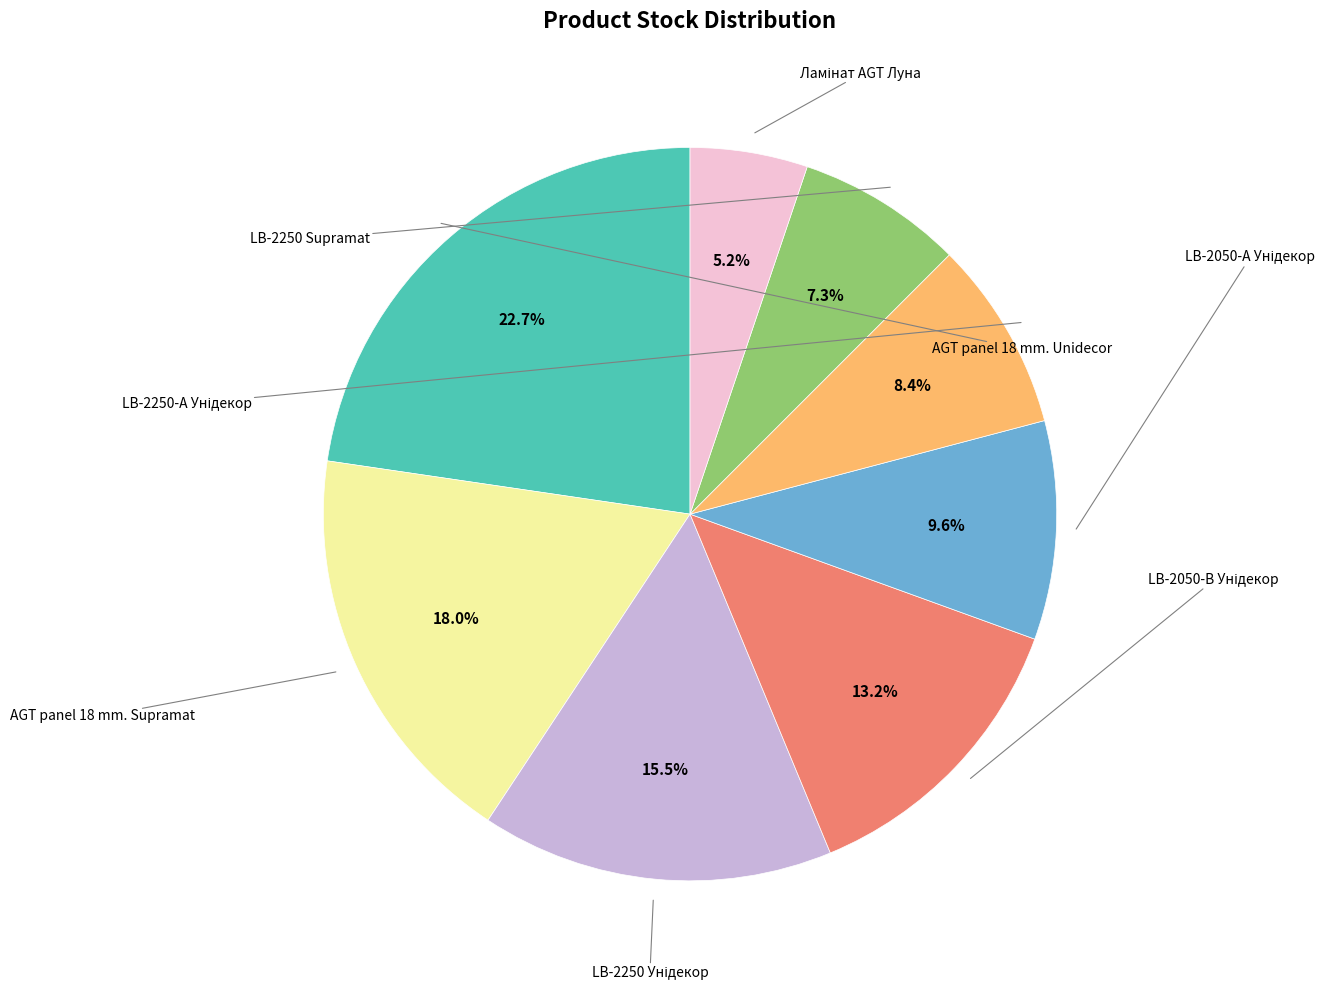

Is there a majority slice in this chart?

No